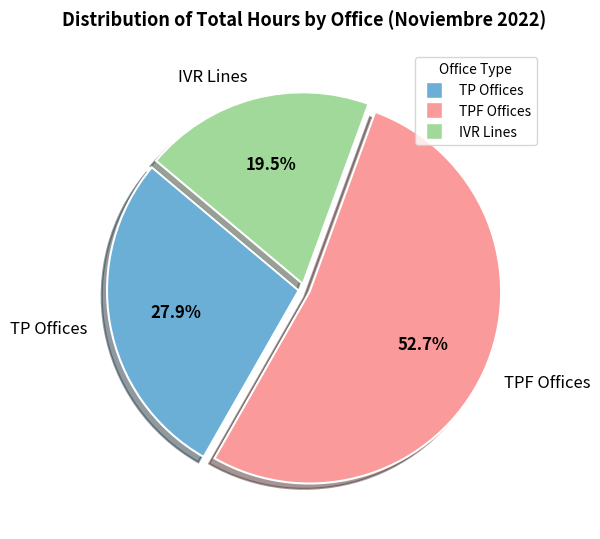

Which category has the smallest portion of the pie?

IVR Lines